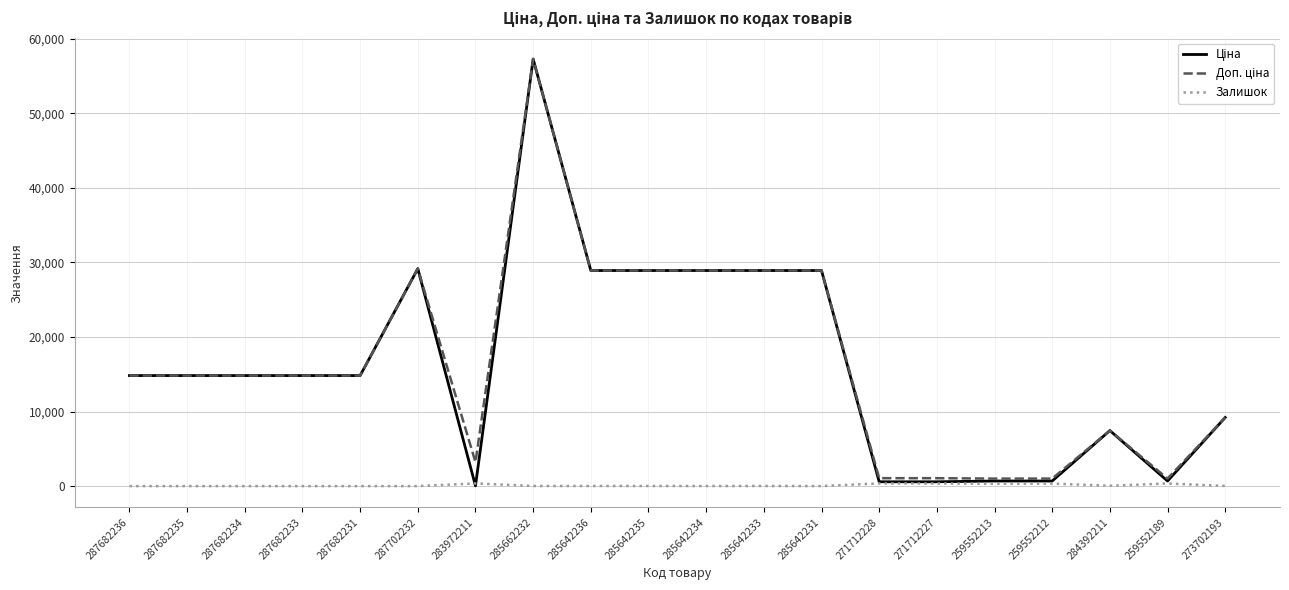

What is the greatest value displayed?

57258.0